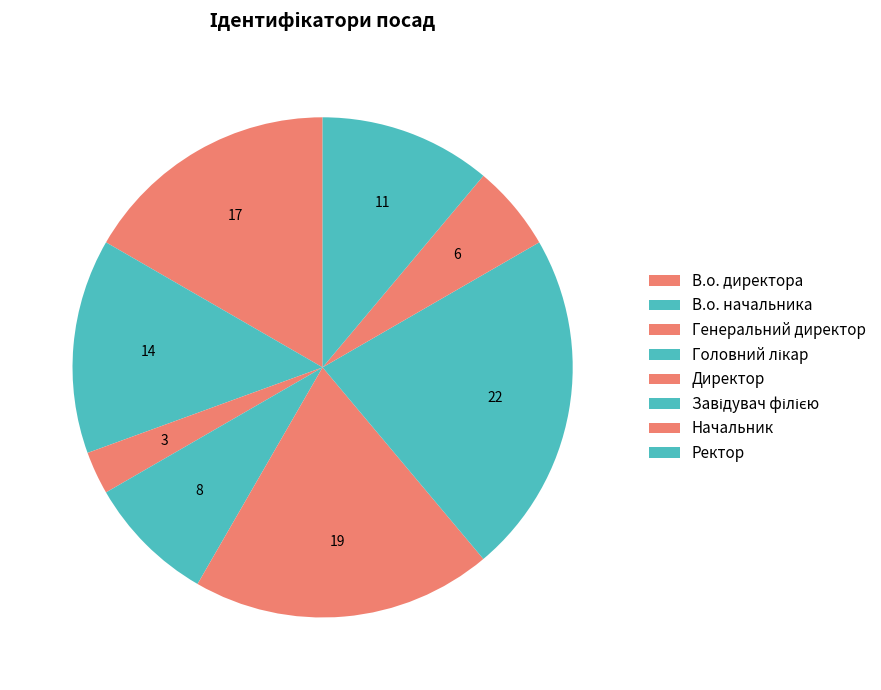

The Головний лікар slice represents 20% of the pie. True or false?

False